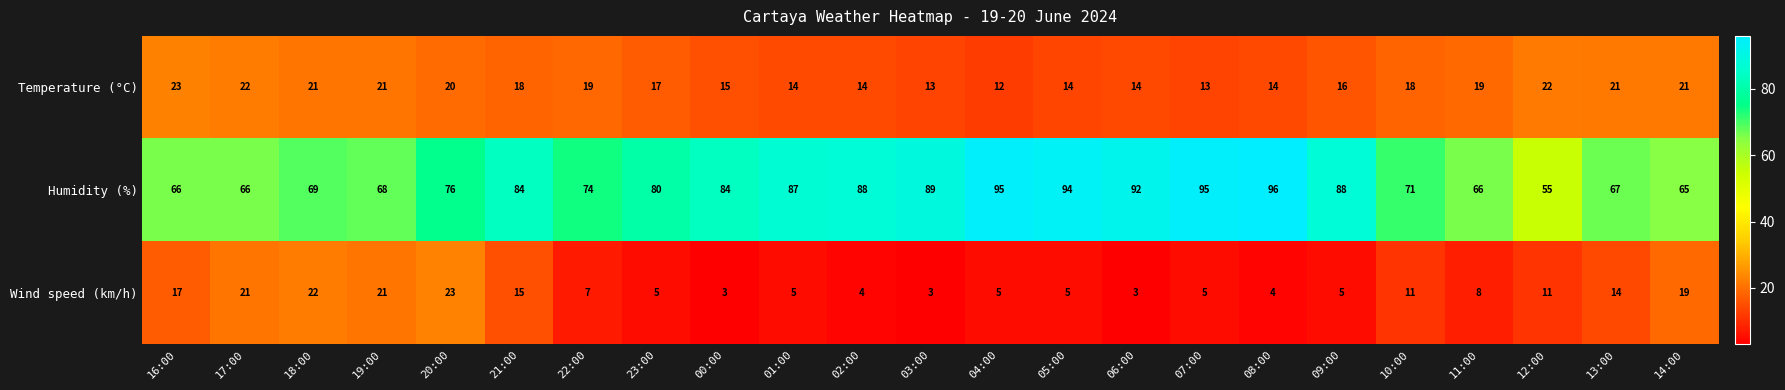

What is the difference between the maximum and minimum values in the Wind speed (km/h) series?

20